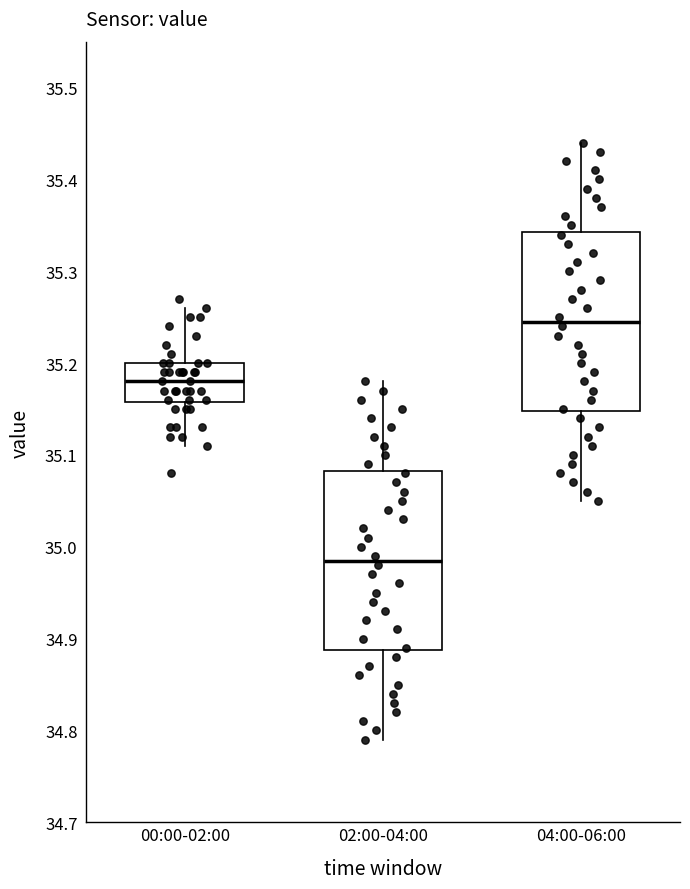

Where does the upper whisker of the box for 02:00-04:00 end on the y-axis? The values are not printed on the chart, so give them approximately, as read against the axis.

35.18